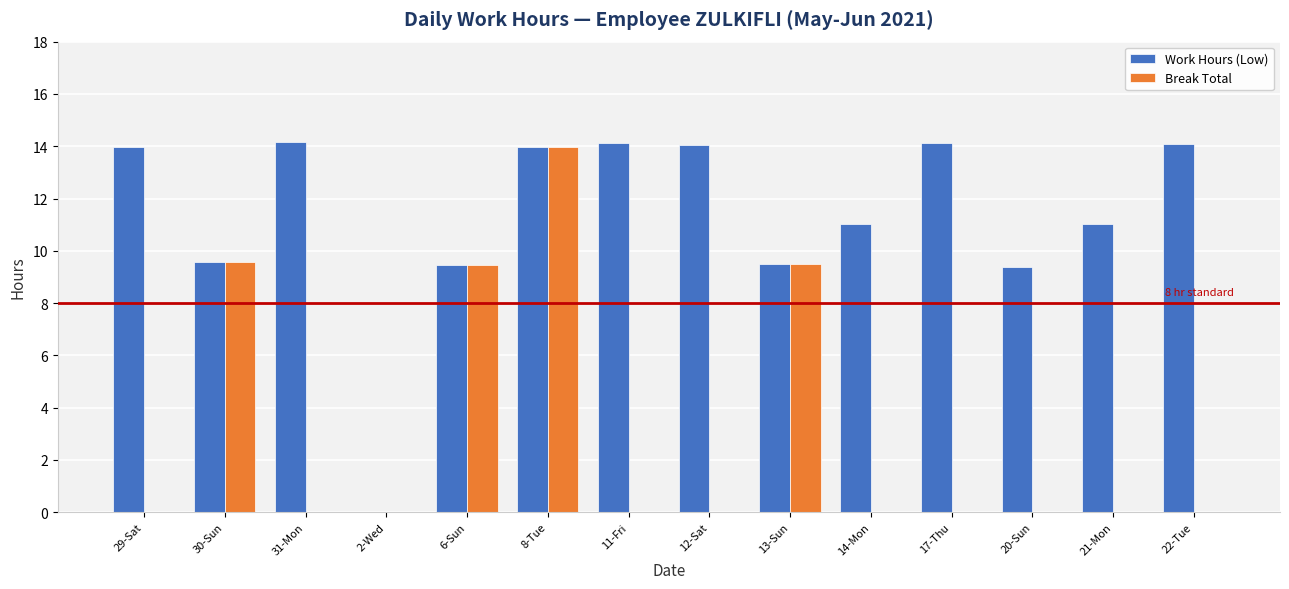

Is it true that Work Hours (Low) equals 14.1 at 11-Fri?

True